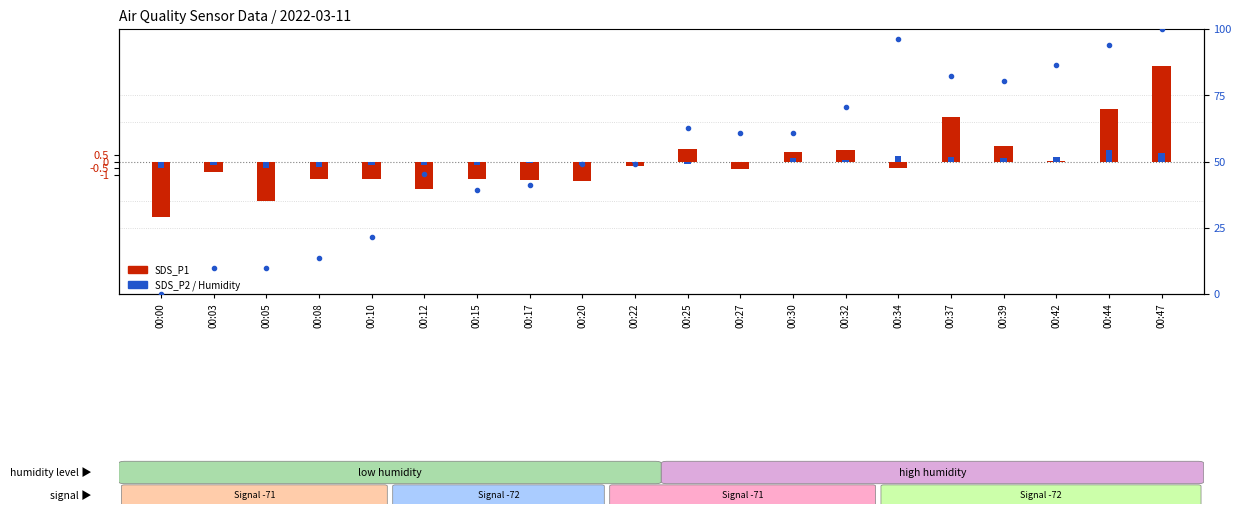

Count the number of categories in the chart.

20